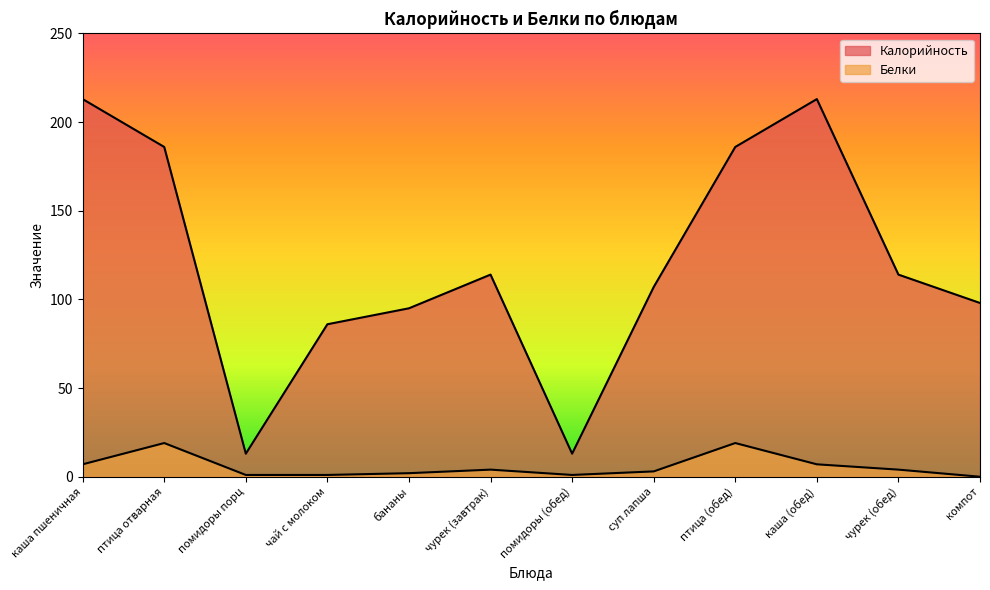

Does the chart display data point markers on the line(s)?

No